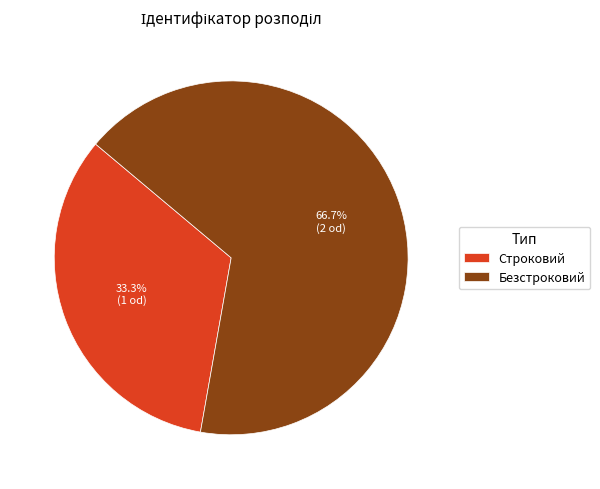

Is there any slice that represents more than half of the pie?

Yes